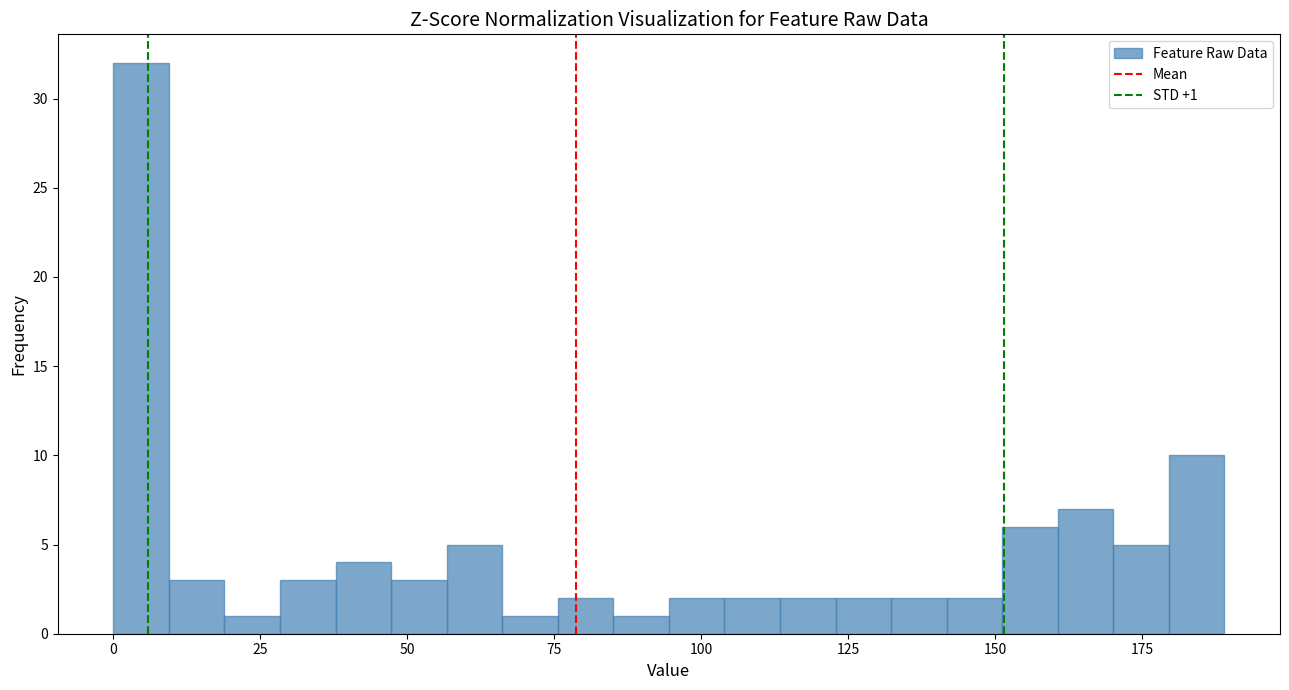

Read against the x-axis, roughly where is the centre of the tallest bar?

5